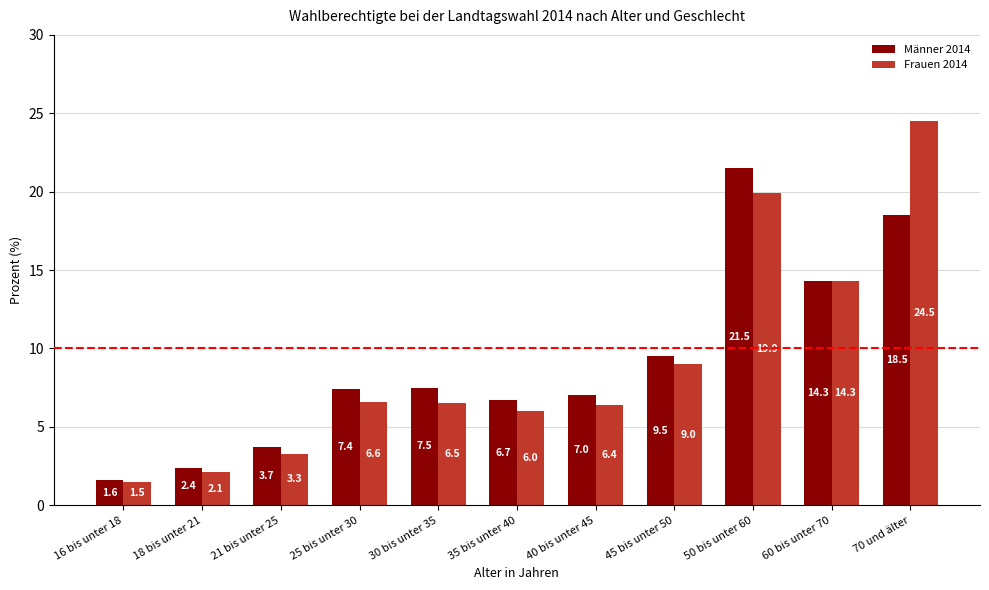

Count the number of data series in this chart.

2